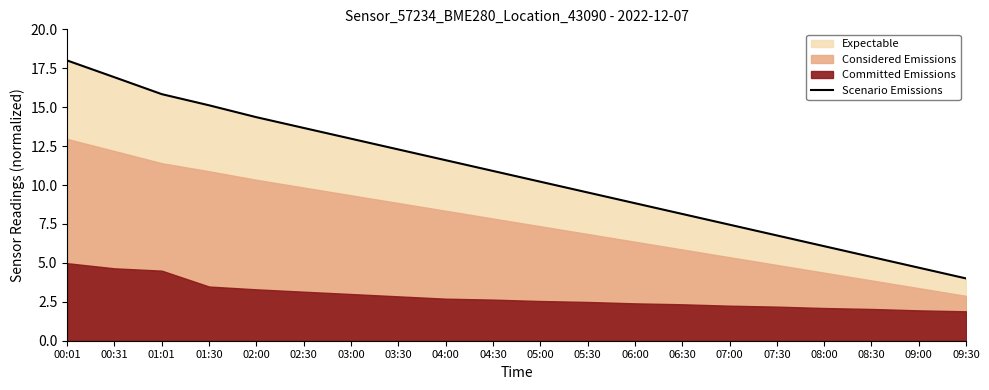

Reading left to right, extract all data points from this chart.

00:01=18.0	00:31=16.9	01:01=15.8	01:30=15.1	02:00=14.4	02:30=13.7	03:00=13.0	03:30=12.3	04:00=11.6	04:30=10.9	05:00=10.2	05:30=9.5	06:00=8.8	06:30=8.1	07:00=7.5	07:30=6.8	08:00=6.1	08:30=5.4	09:00=4.7	09:30=4.0